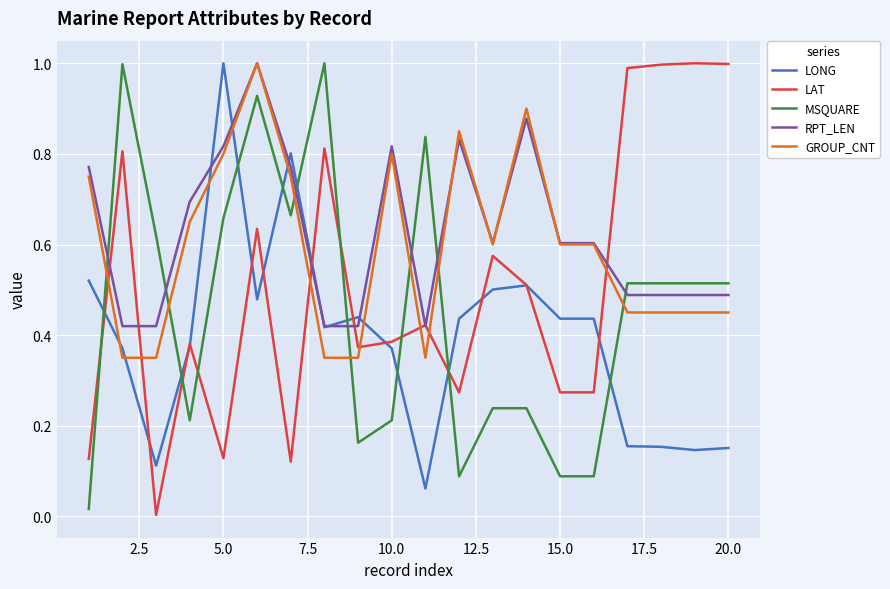

True or false: RPT_LEN and MSQUARE cross at least once.

True